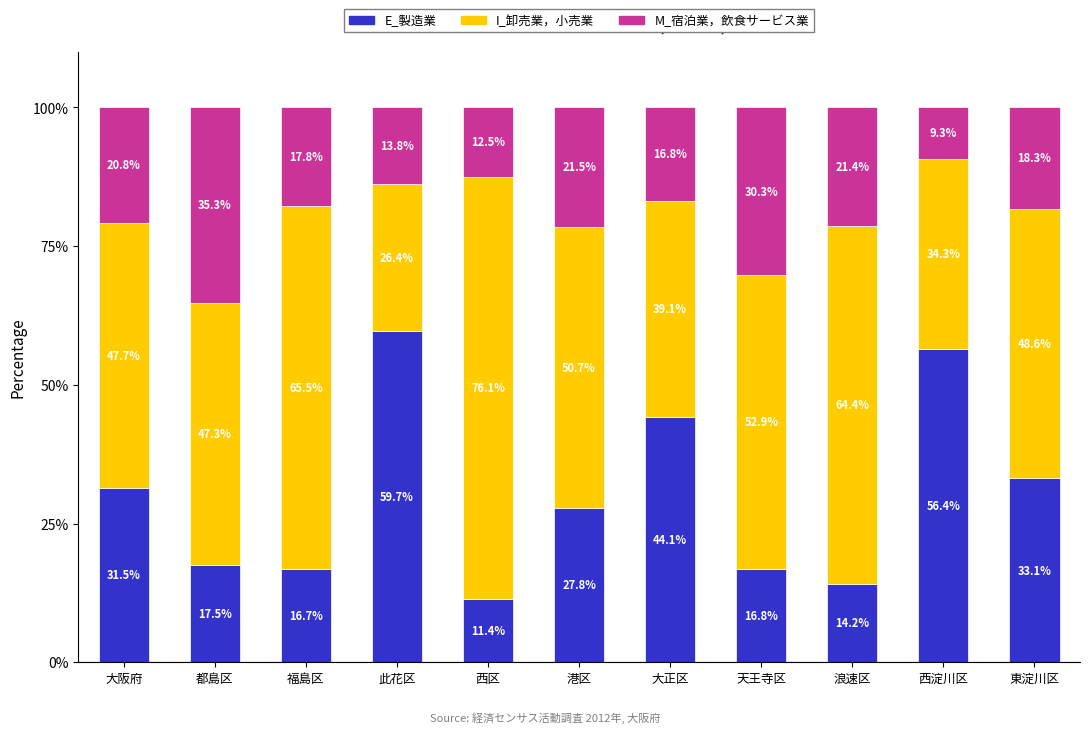

Reading right to left, transcribe the values for E_製造業.

東淀川区=33.1	西淀川区=56.4	浪速区=14.2	天王寺区=16.8	大正区=44.1	港区=27.8	西区=11.4	此花区=59.7	福島区=16.7	都島区=17.5	大阪府=31.5